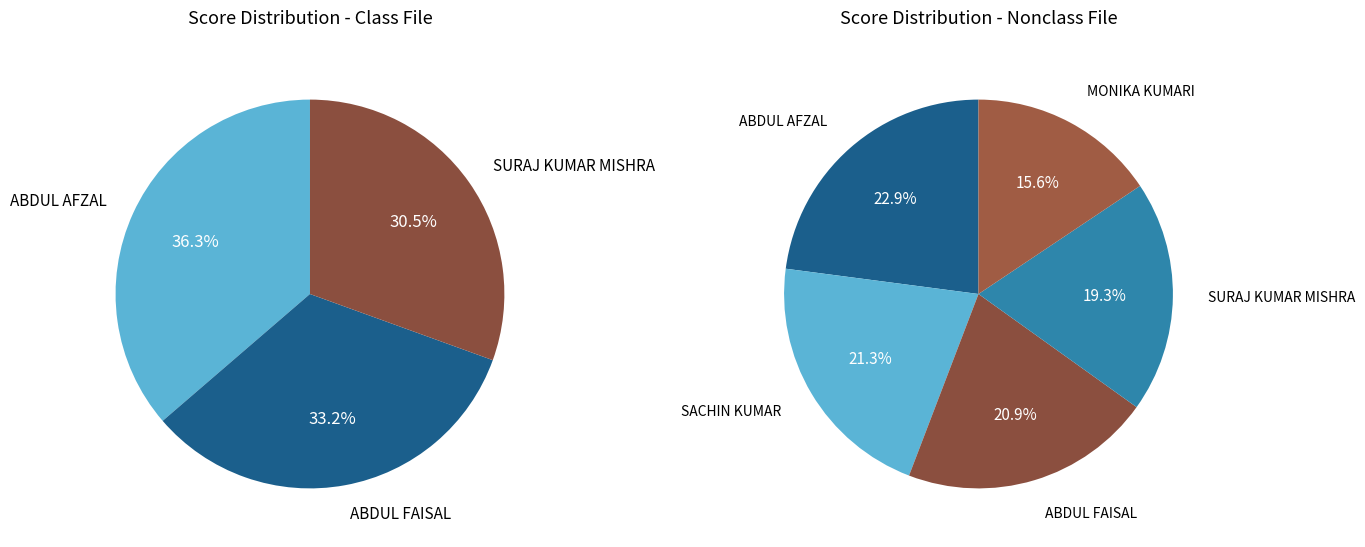

Is it true that SURAJ KUMAR MISHRA is 19% of the pie?

True